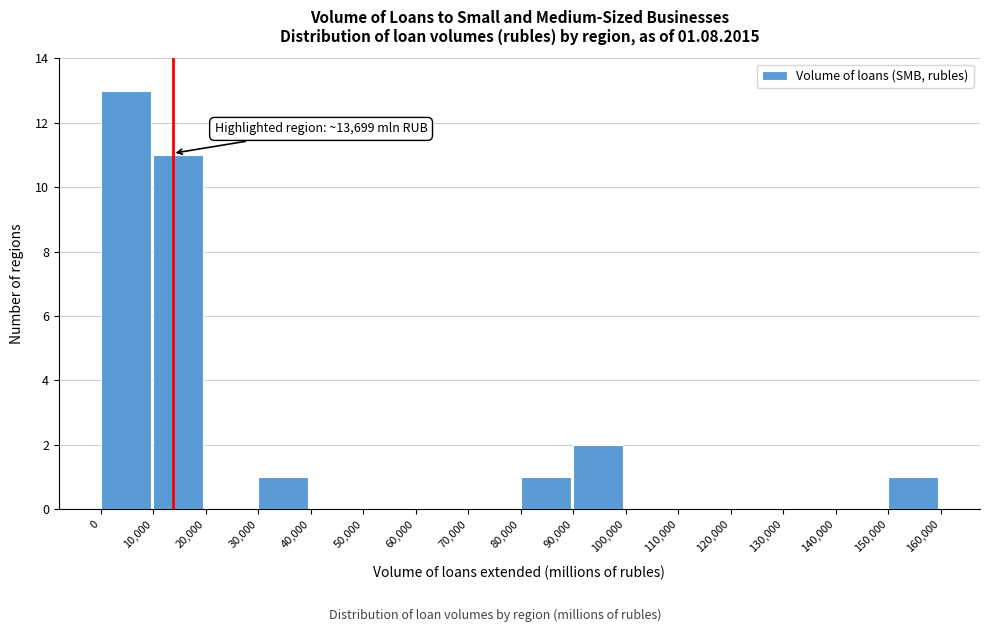

Which range on the x-axis has the tallest bar?

0 to 10,000